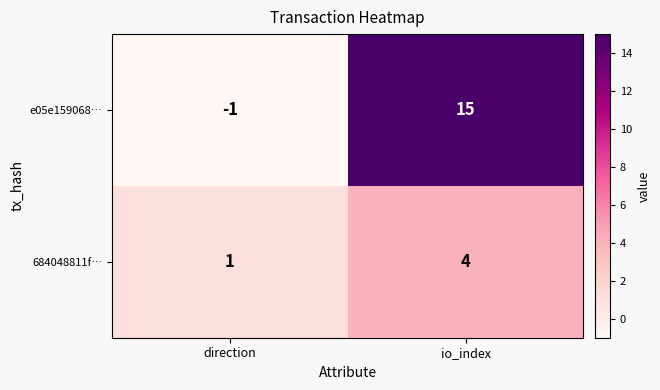

At which category is the sum across all series the highest?

io_index